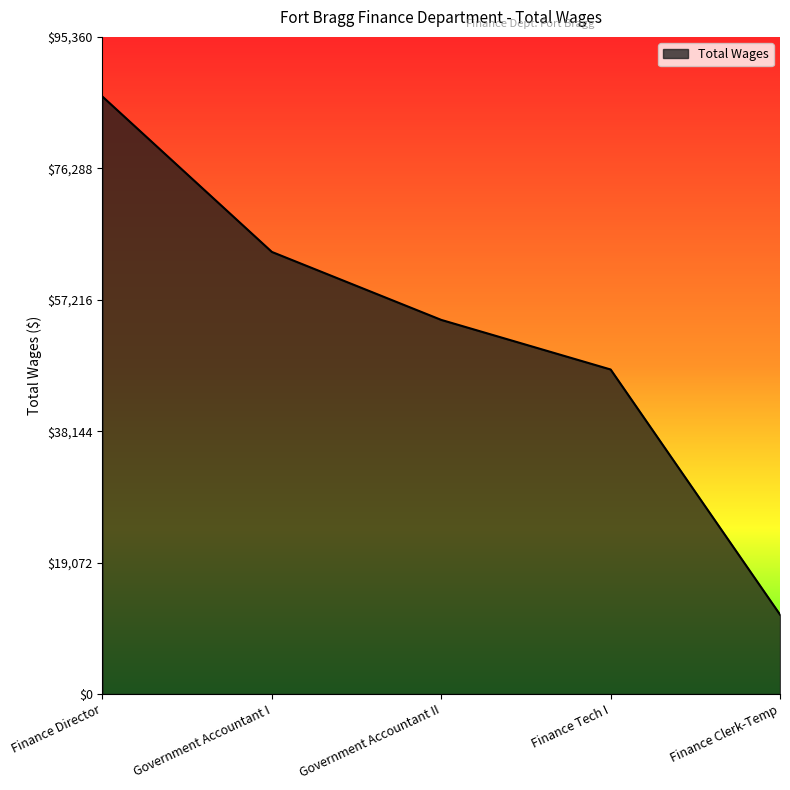

Reading right to left, list all the values displayed in this chart.

11524	47092	54289	64152	86691